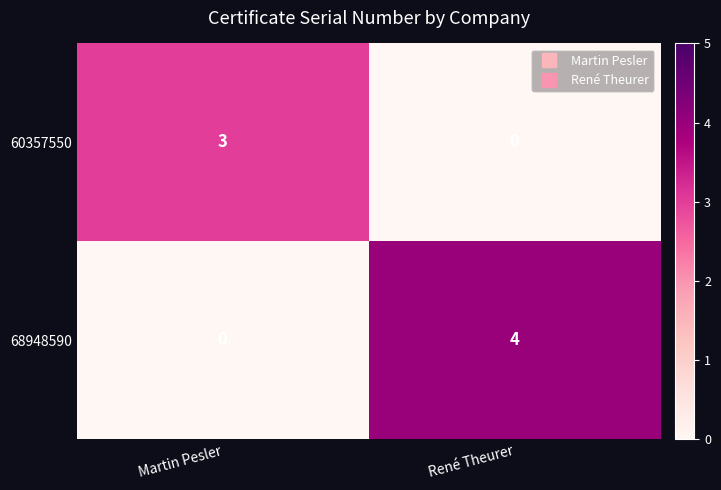

True or false: 60357550 has a value of 1 at Martin Pesler.

False